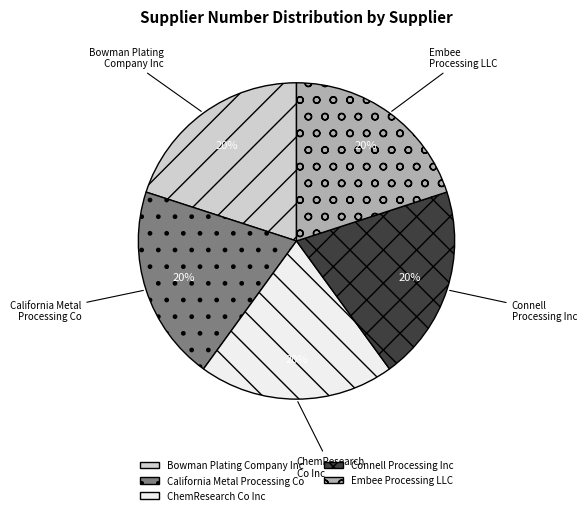

Do California Metal Processing Co and ChemResearch Co Inc together represent more than half of the pie?

No